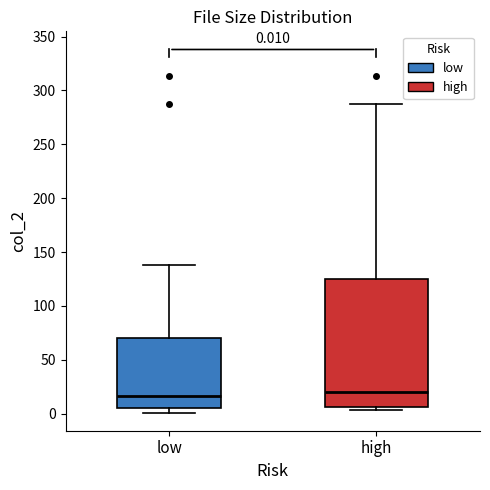

Comparing the boxes themselves (not the whiskers), which one is the tallest?

high